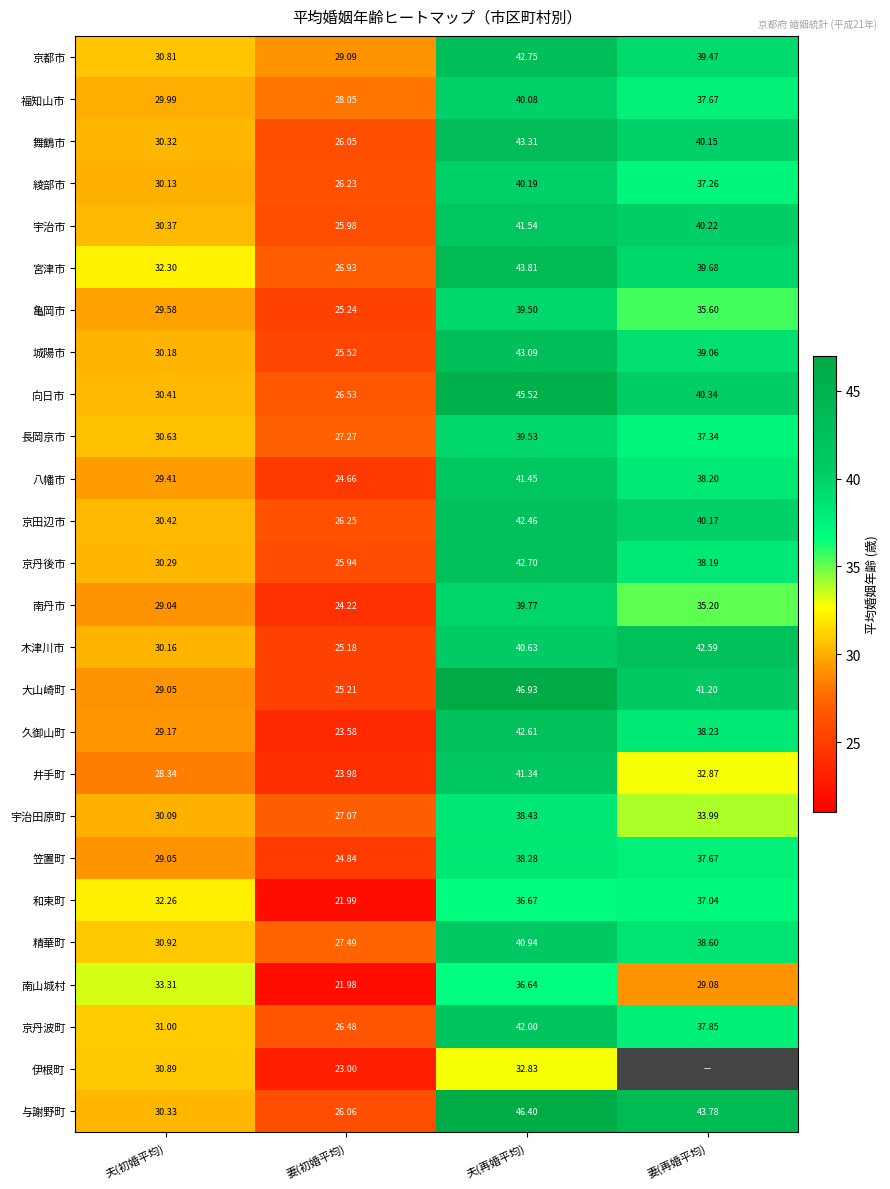

How many data points does each series have?

4